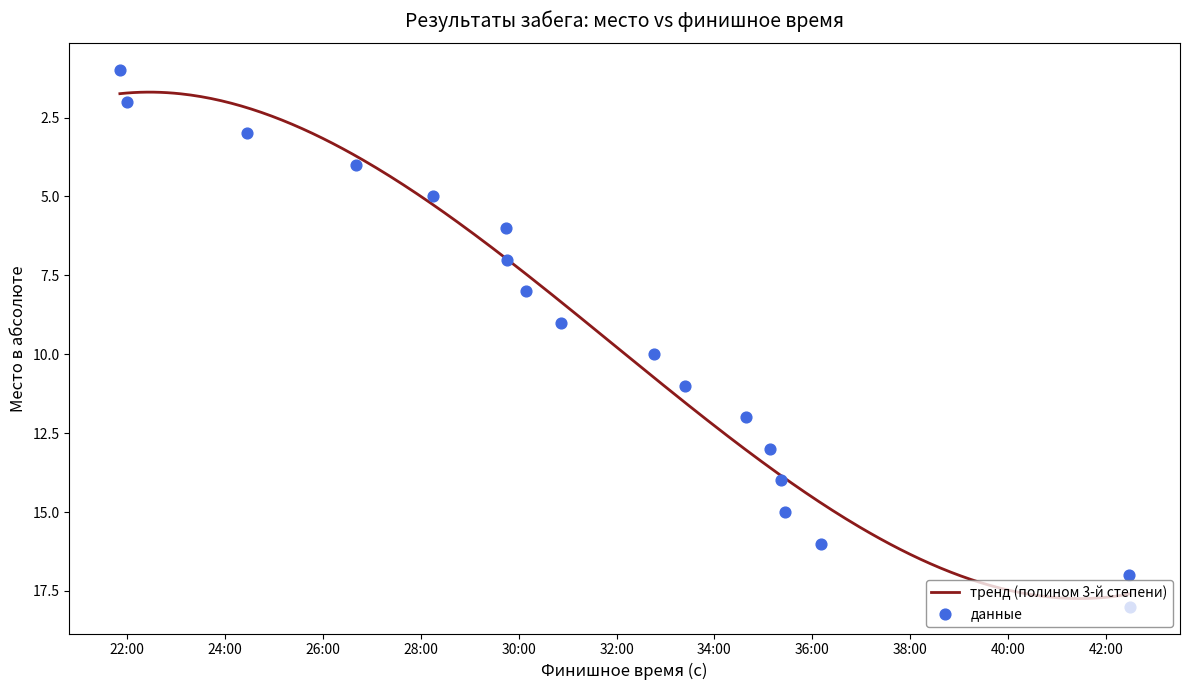

What is the ratio of the value at 00:30:09 to the value at 00:42:28?

0.5